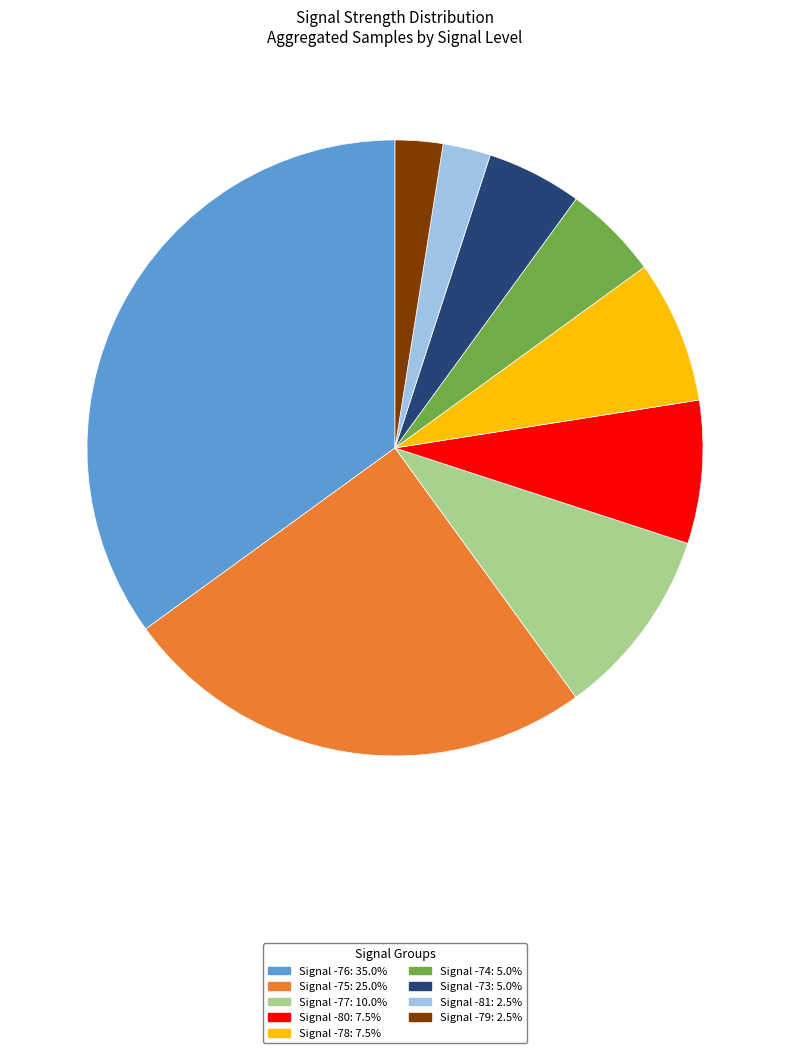

Is there a majority slice in this chart?

No